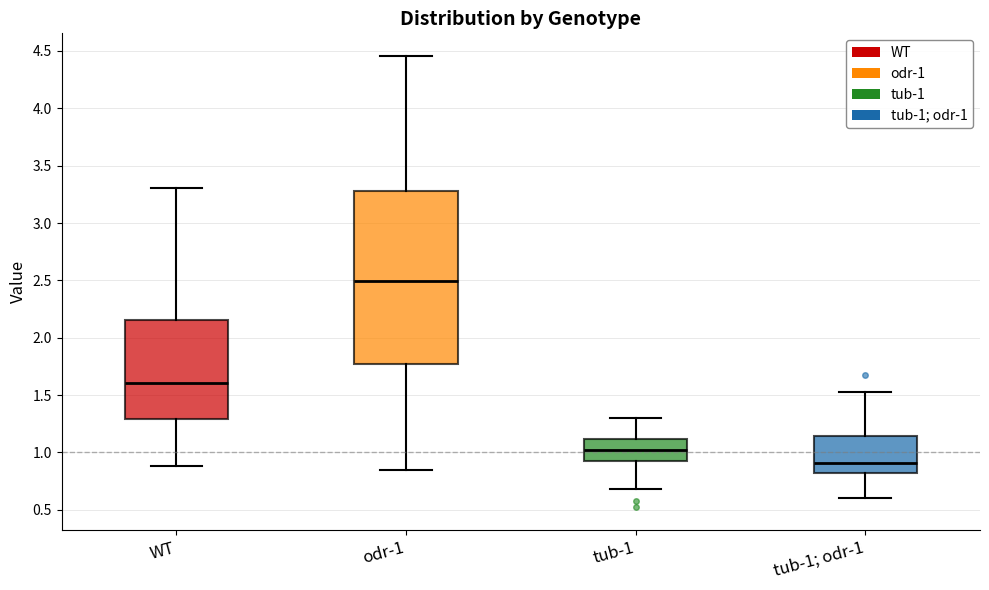

Which box has the highest median line?

odr-1